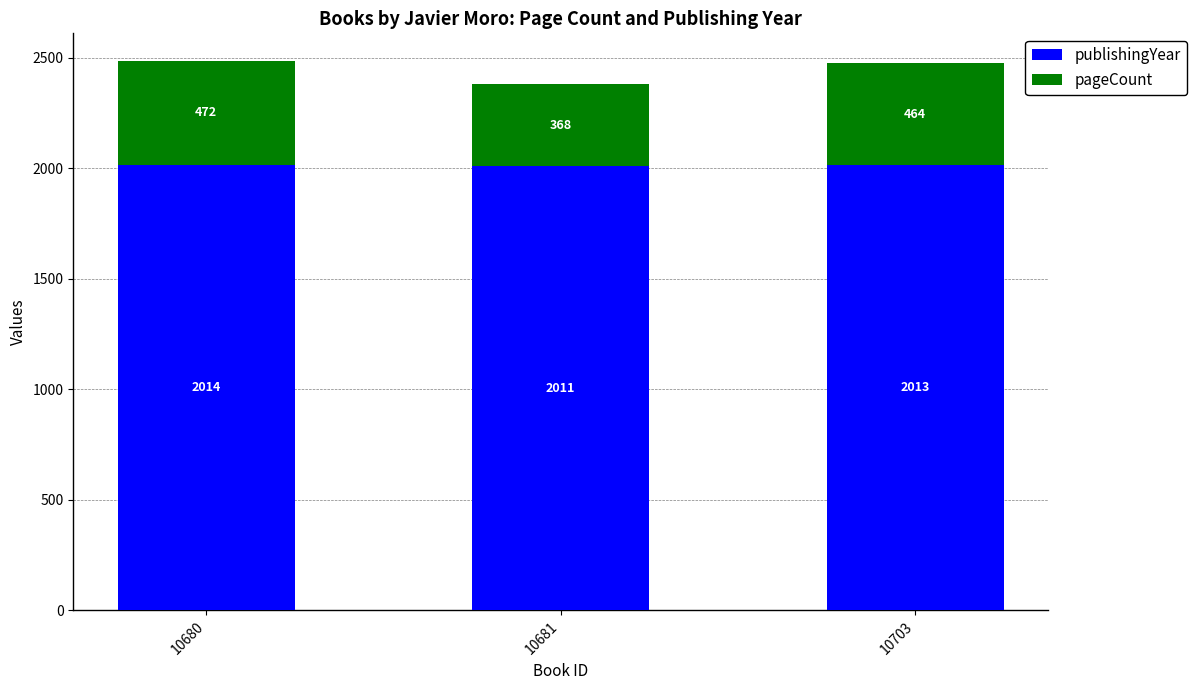

Reading right to left, list the values for the publishingYear series.

2013	2011	2014